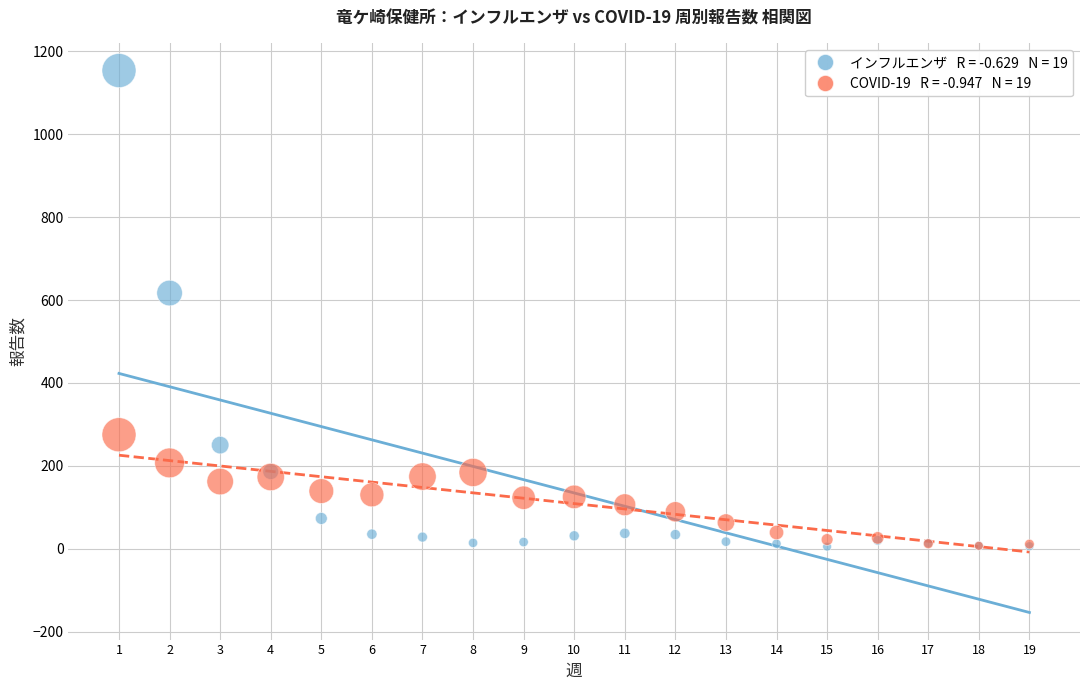

Across all series, what Y value is closest to 579?

617